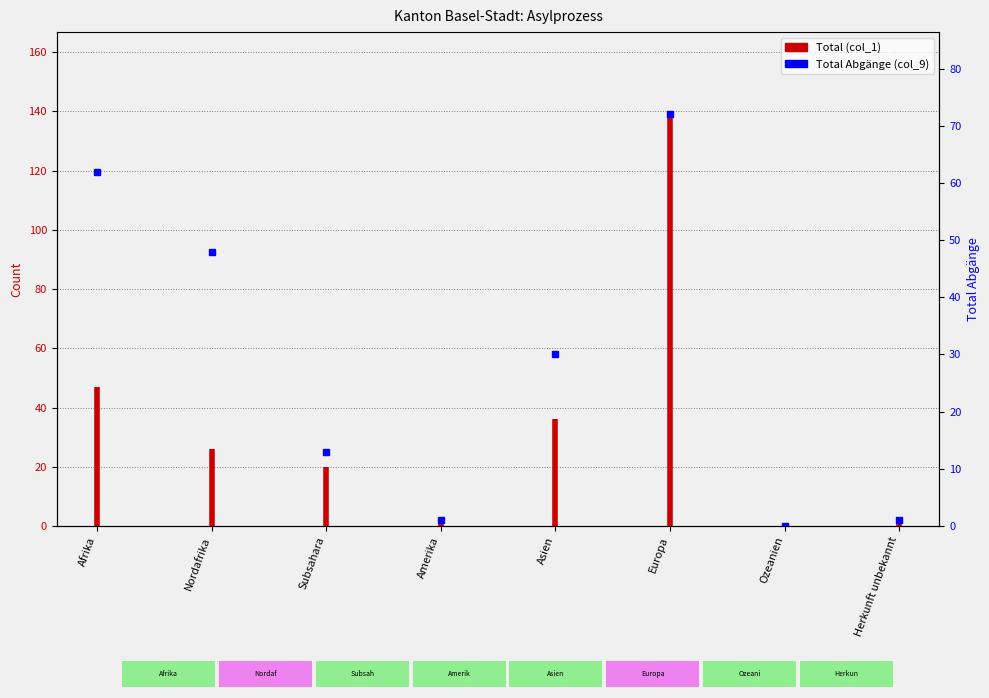

True or false: the data shows 70 at Afrika.

False